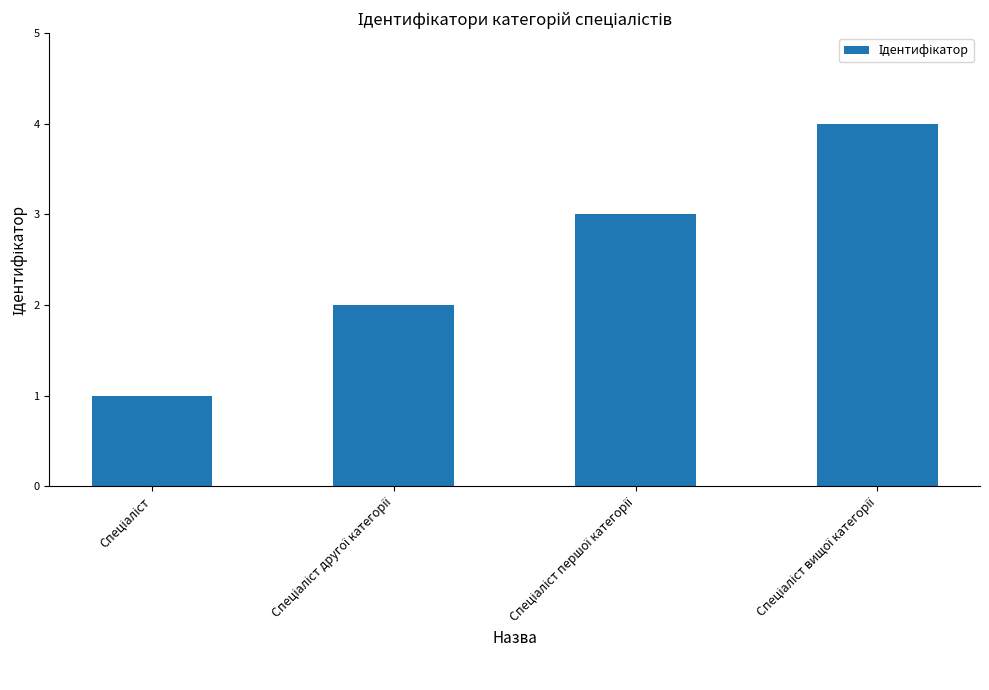

What is the greatest value displayed?

4